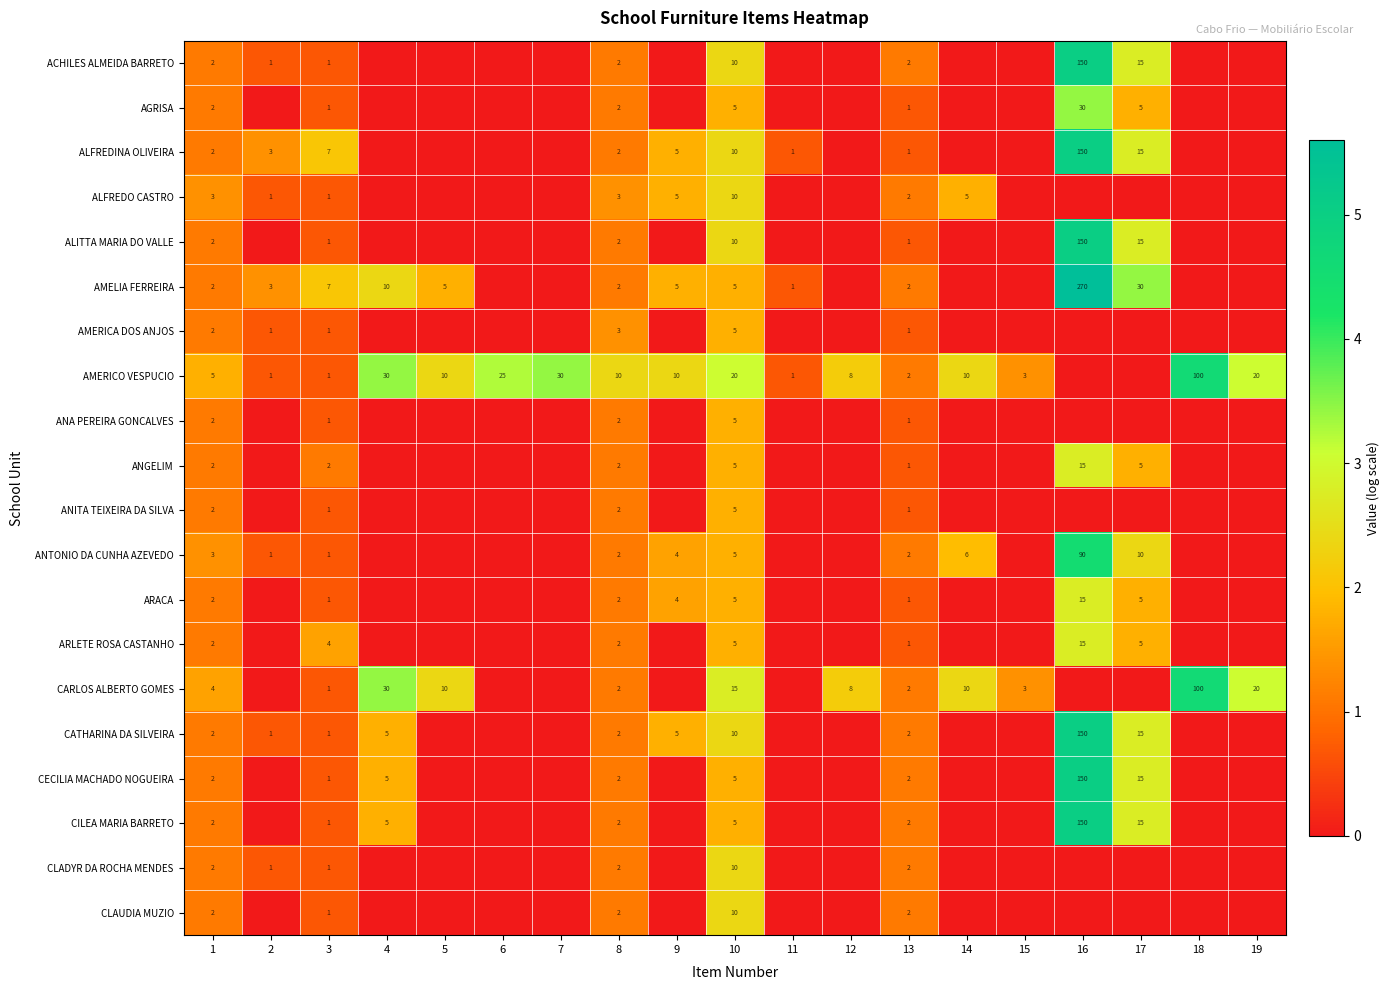

The value of ARLETE ROSA CASTANHO at 10 is 3.1. True or false?

False